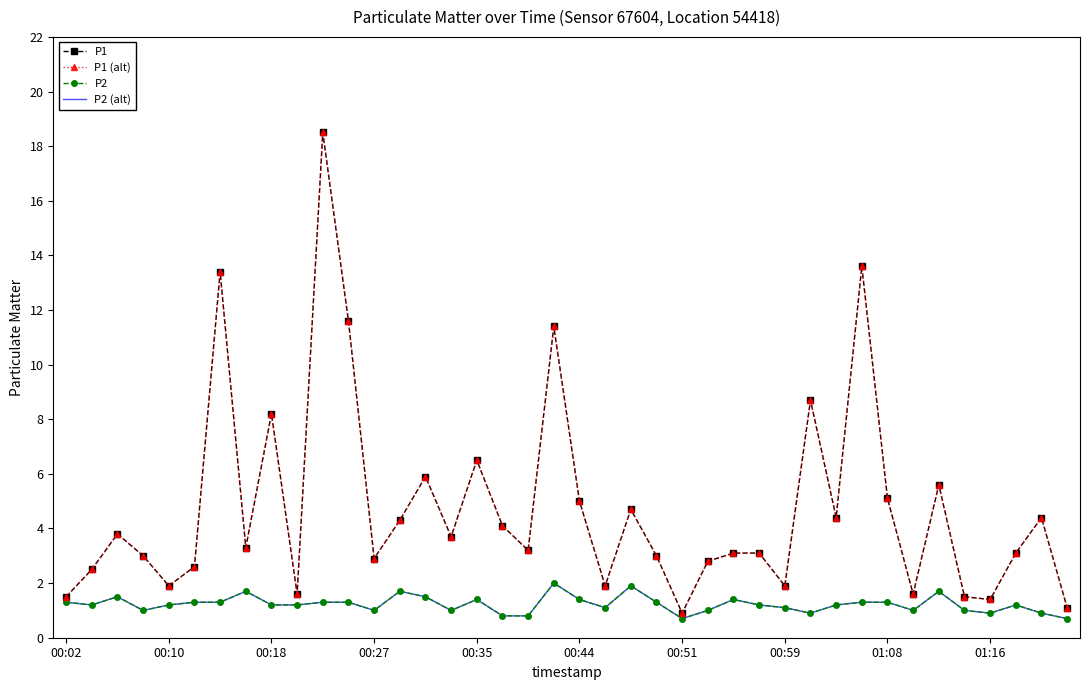

Reading left to right, list all the values displayed in this chart.

P1: 1.5	2.5	3.8	3.0	1.9	2.6	13.4	3.3	8.2	1.6	18.5	11.6	2.9	4.3	5.9	3.7	6.5	4.1	3.2	11.4	5.0	1.9	4.7	3.0	0.9	2.8	3.1	3.1	1.9	8.7	4.4	13.6	5.1	1.6	5.6	1.5	1.4	3.1	4.4	1.1
P1 (alt): 1.5	2.5	3.8	3.0	1.9	2.6	13.4	3.3	8.2	1.6	18.5	11.6	2.9	4.3	5.9	3.7	6.5	4.1	3.2	11.4	5.0	1.9	4.7	3.0	0.9	2.8	3.1	3.1	1.9	8.7	4.4	13.6	5.1	1.6	5.6	1.5	1.4	3.1	4.4	1.1
P2: 1.3	1.2	1.5	1.0	1.2	1.3	1.3	1.7	1.2	1.2	1.3	1.3	1.0	1.7	1.5	1.0	1.4	0.8	0.8	2.0	1.4	1.1	1.9	1.3	0.7	1.0	1.4	1.2	1.1	0.9	1.2	1.3	1.3	1.0	1.7	1.0	0.9	1.2	0.9	0.7
P2 (alt): 1.3	1.2	1.5	1.0	1.2	1.3	1.3	1.7	1.2	1.2	1.3	1.3	1.0	1.7	1.5	1.0	1.4	0.8	0.8	2.0	1.4	1.1	1.9	1.3	0.7	1.0	1.4	1.2	1.1	0.9	1.2	1.3	1.3	1.0	1.7	1.0	0.9	1.2	0.9	0.7